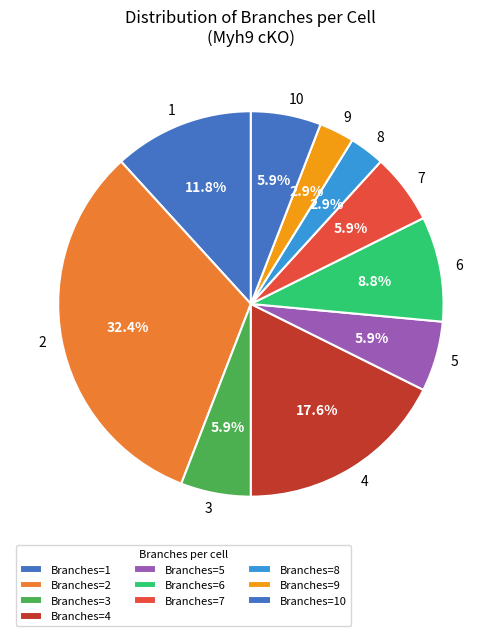

How many segments does this pie chart have?

10